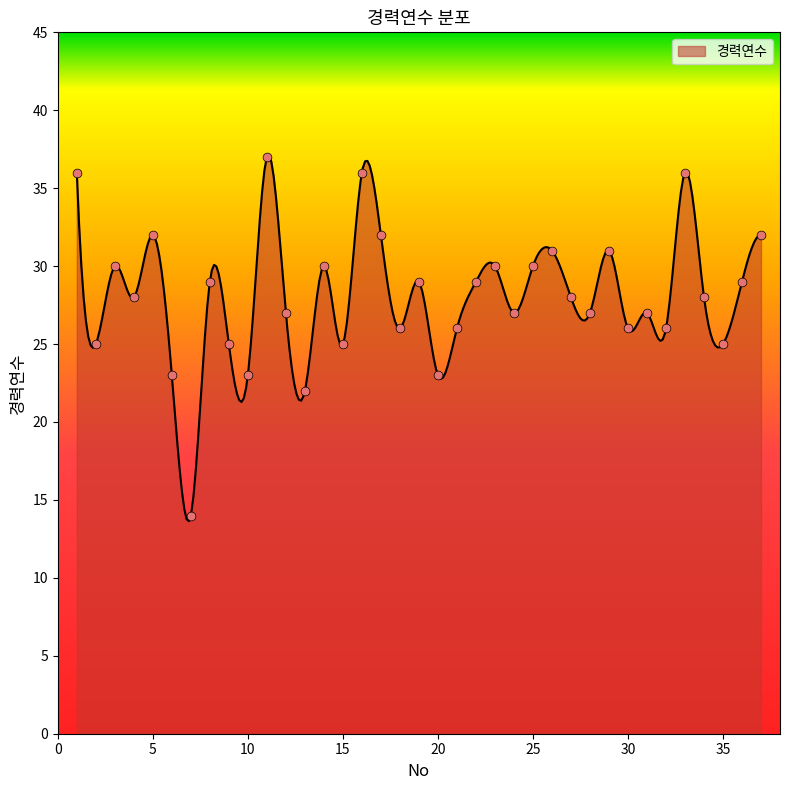

What is the change in value from 7 to 8?

+15